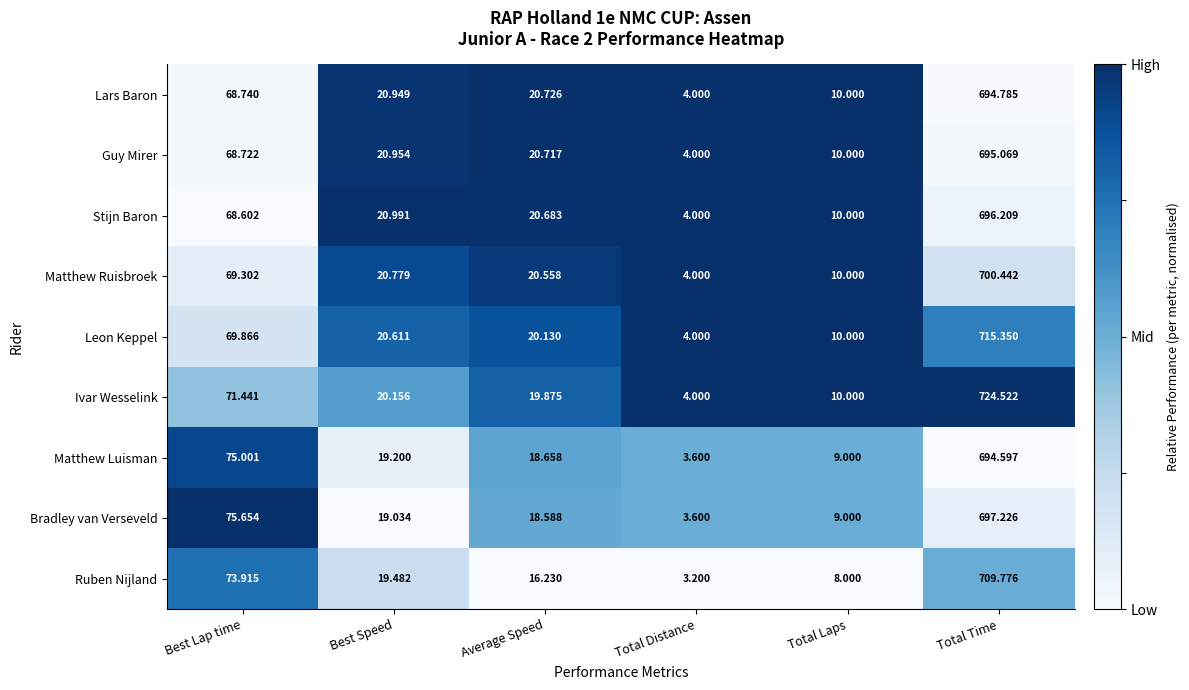

At which label does Ruben Nijland first exceed 19?

Best Lap time